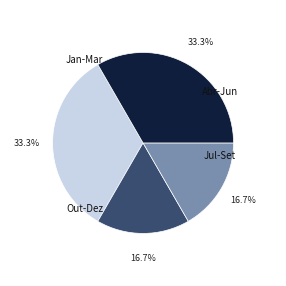

Is there any slice that represents more than half of the pie?

No